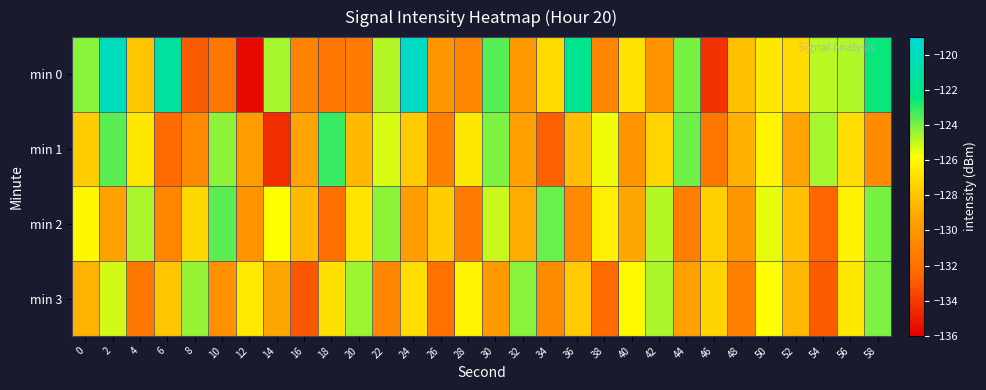

What is the difference between the highest and lowest values at 46?

6.8